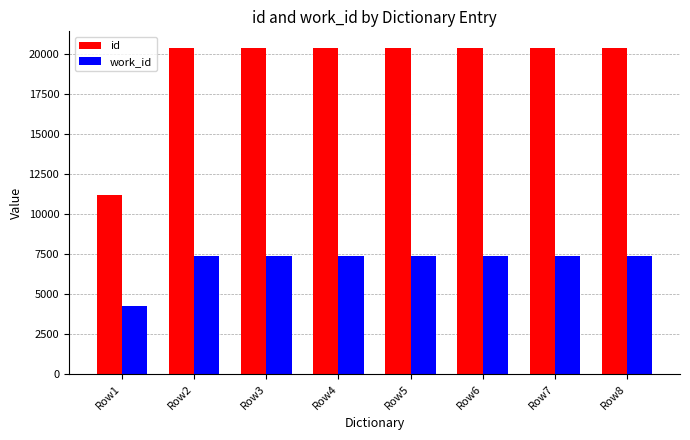

What is the difference between the highest and lowest values at Row1?

6934